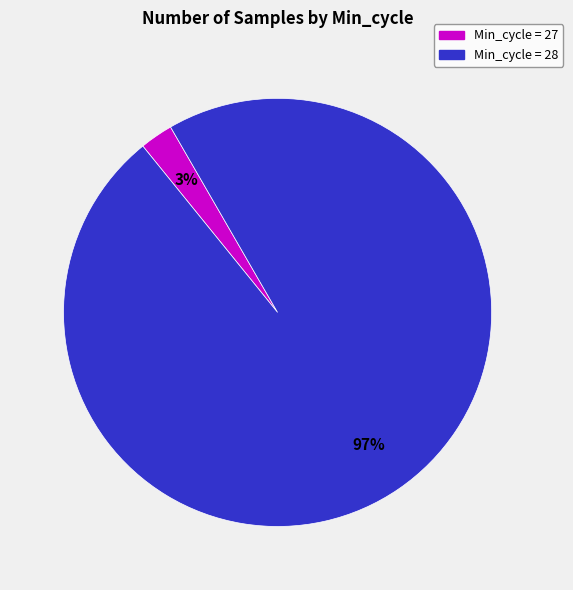

Count the number of slices in the pie.

2